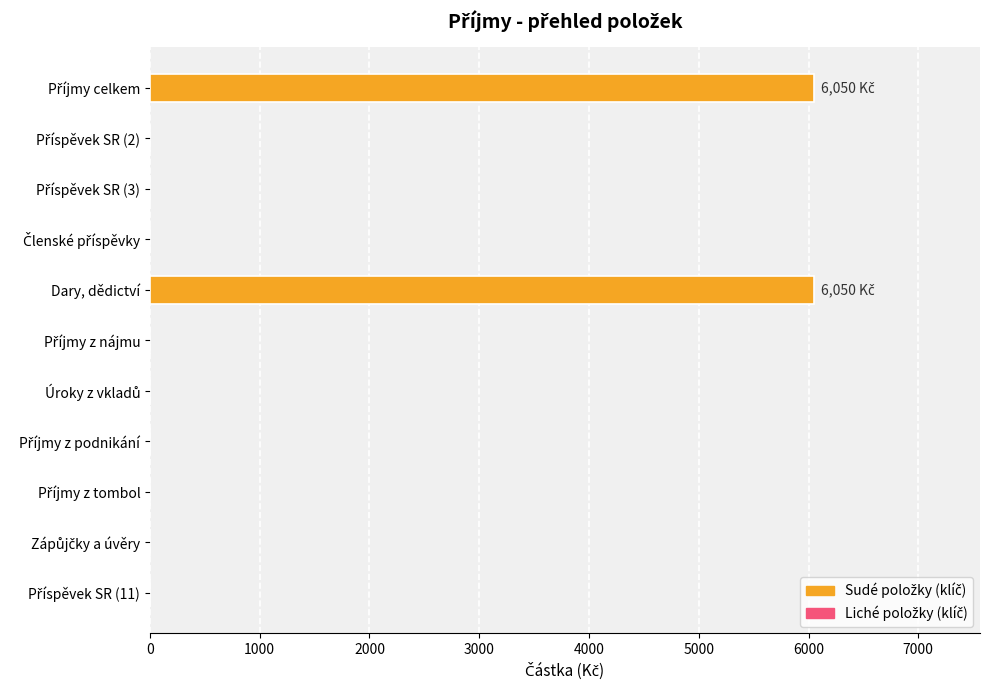

What is the maximum value shown in the chart?

6050